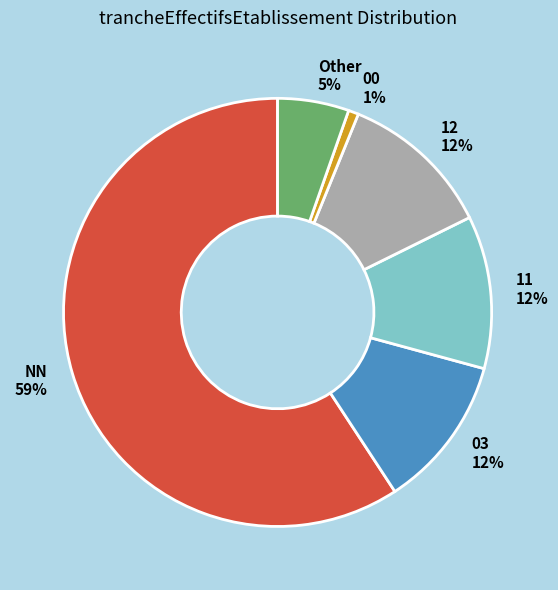

Which category has the smallest portion of the pie?

00